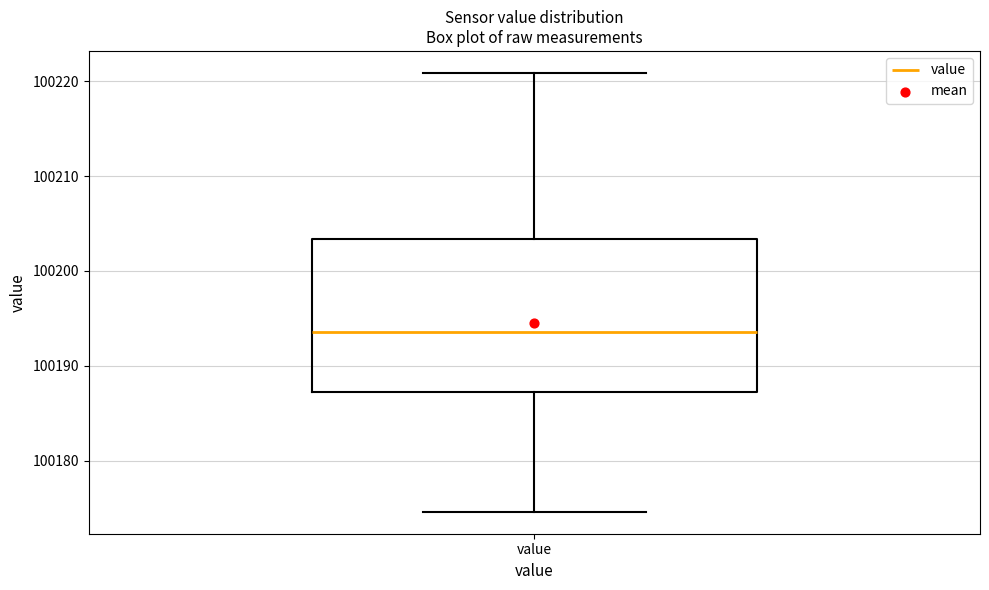

Where does the median line of the box for value sit on the y-axis? The values are not printed on the chart, so give them approximately, as read against the axis.

100194